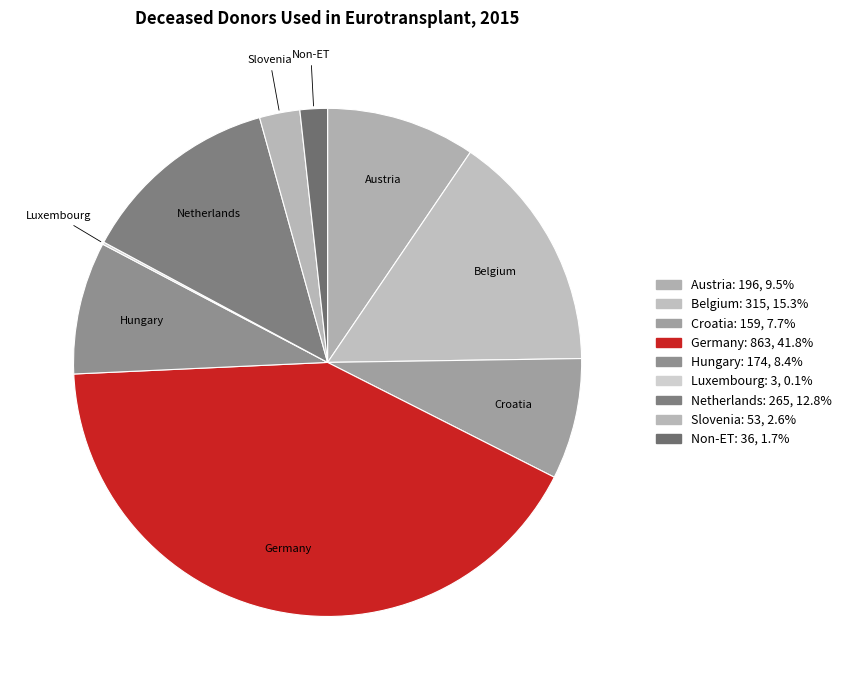

What percentage is the Slovenia slice, to the nearest percent?

3%